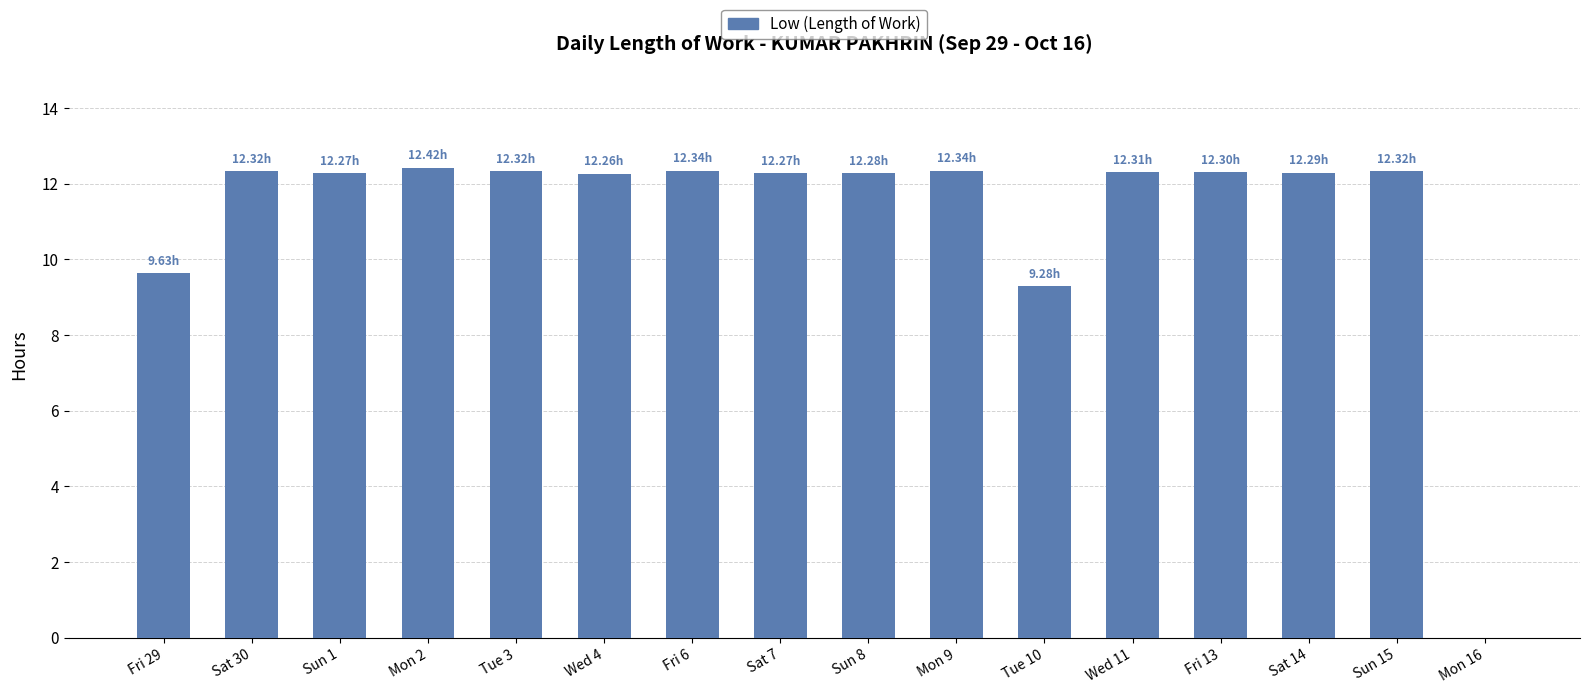

What is the ratio of the value at Wed 4 to the value at Fri 29?

1.3